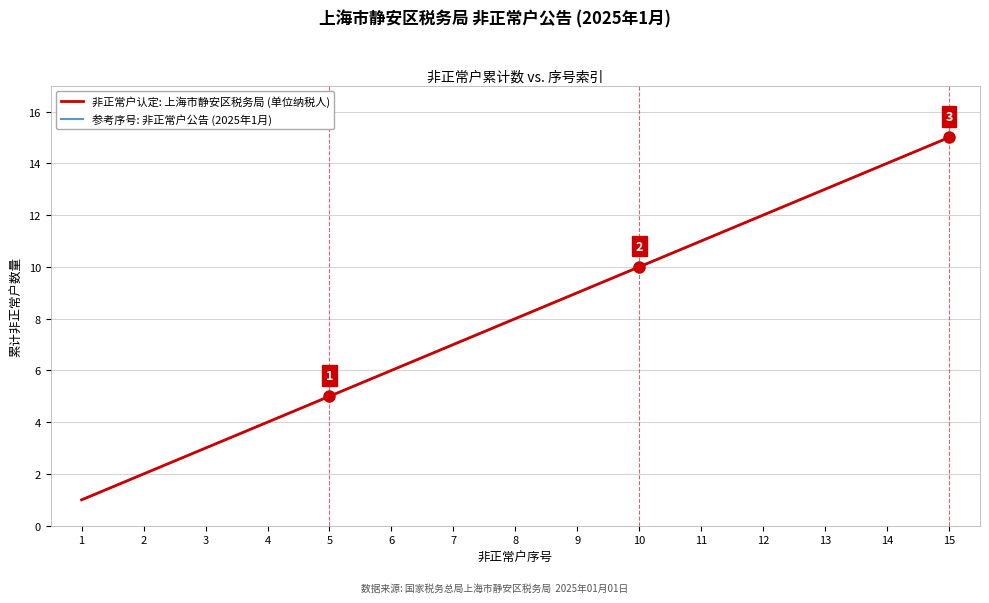

Is this an area chart (filled region under the line)?

No